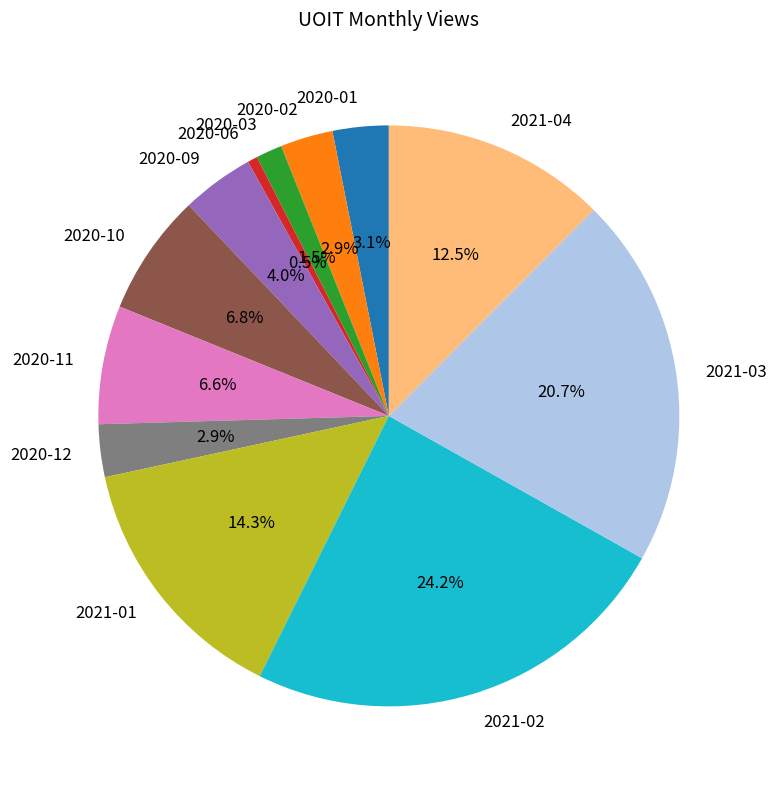

Which has a higher value, 2020-09 or 2020-03?

2020-09